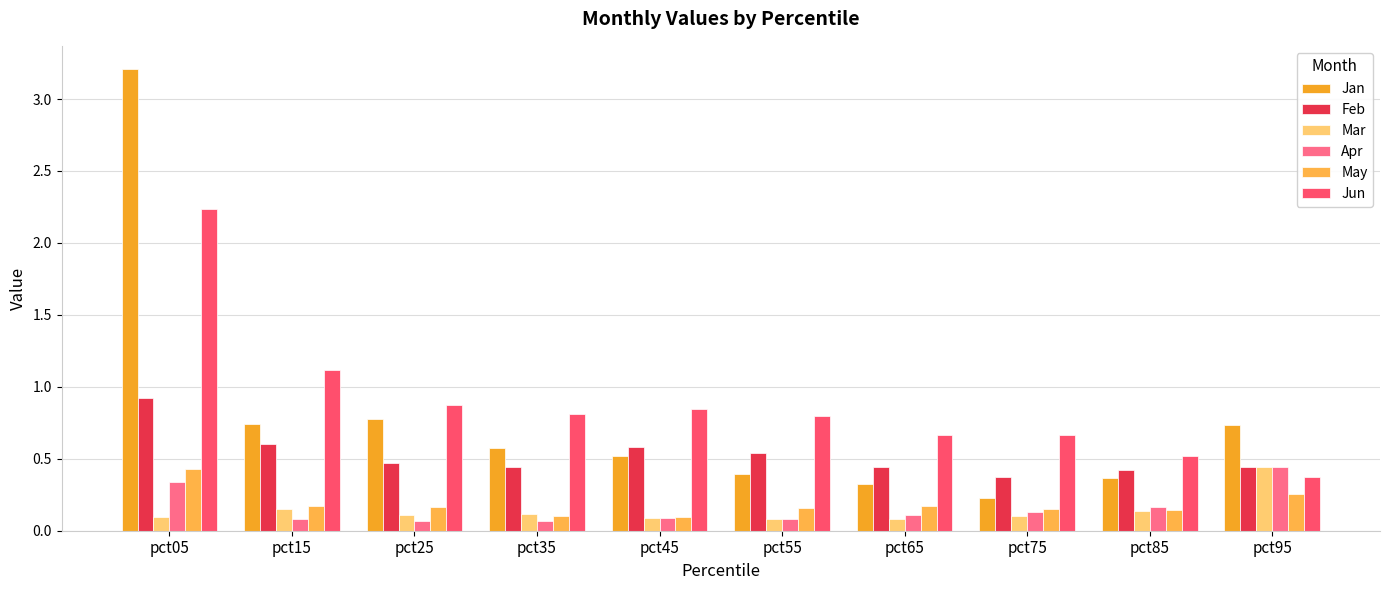

Between pct55 and pct95, which series saw the biggest shift?

Jun